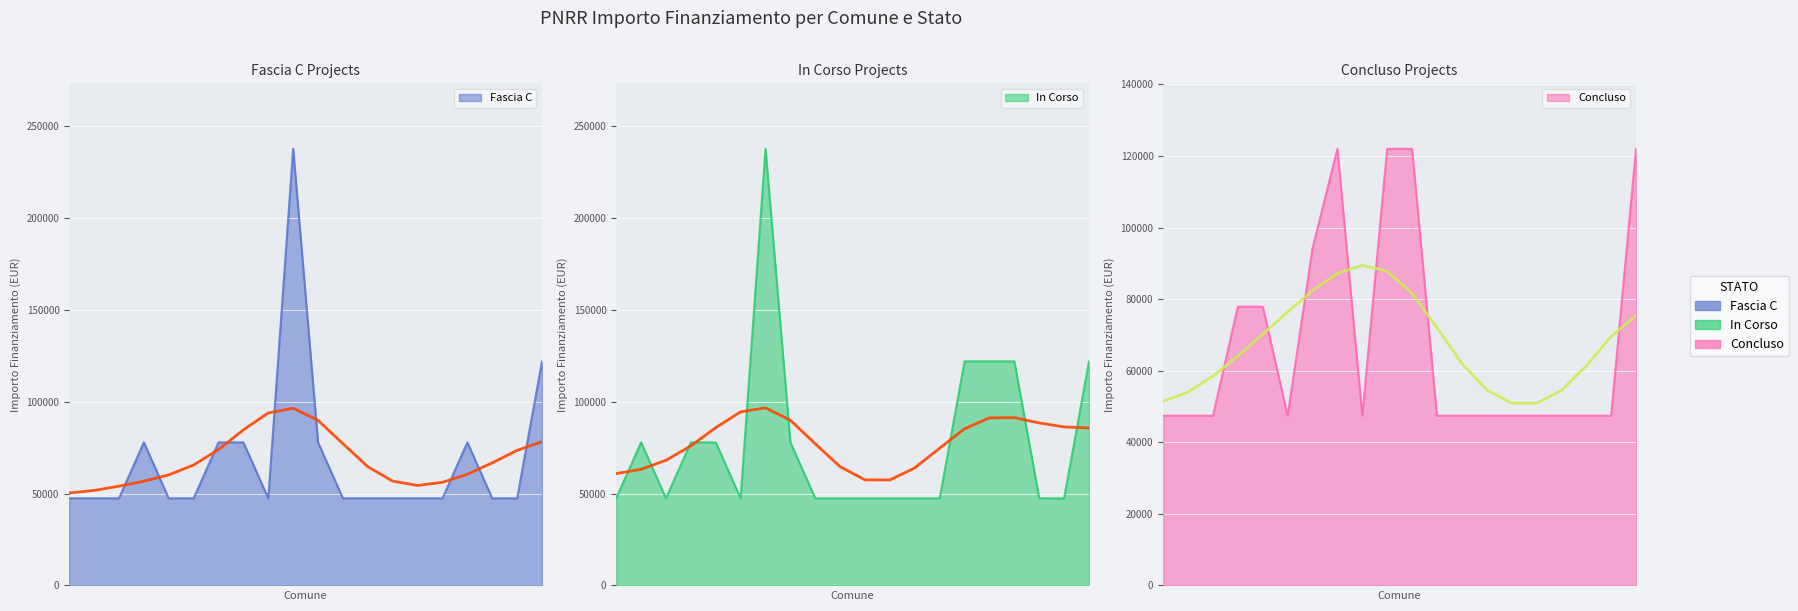

What is the maximum value for Concluso?

121992